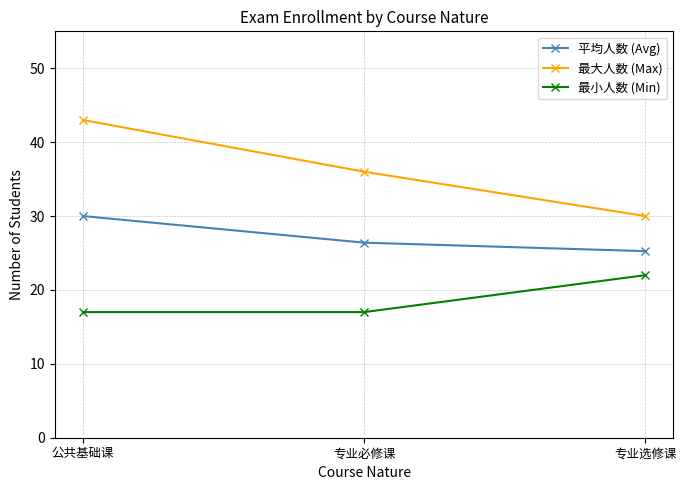

What is the difference between the maximum and minimum values in the 最大人数 (Max) series?

13.0